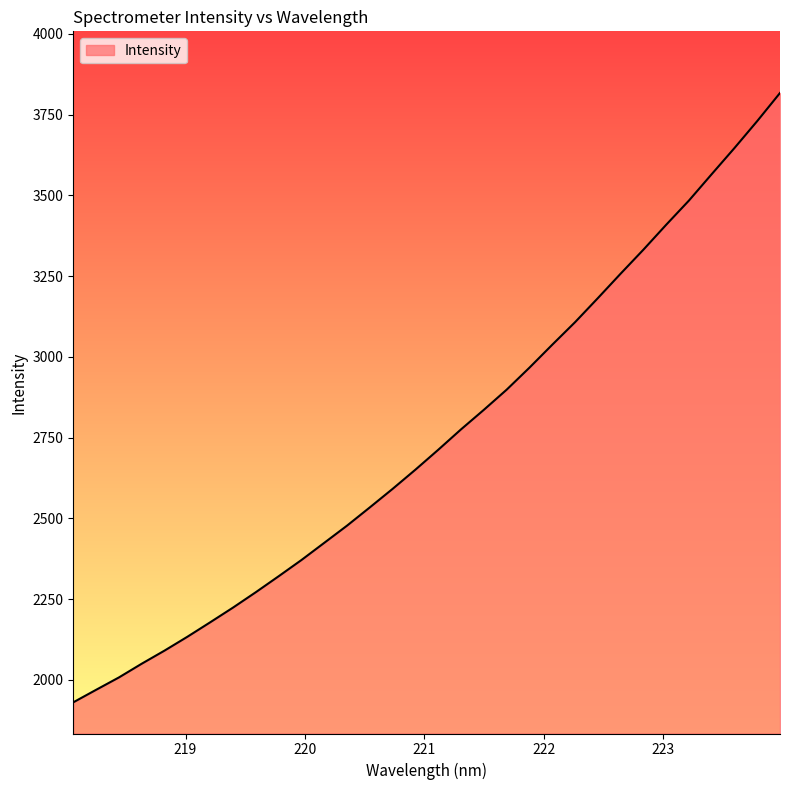

What is the greatest value displayed?

3817.0